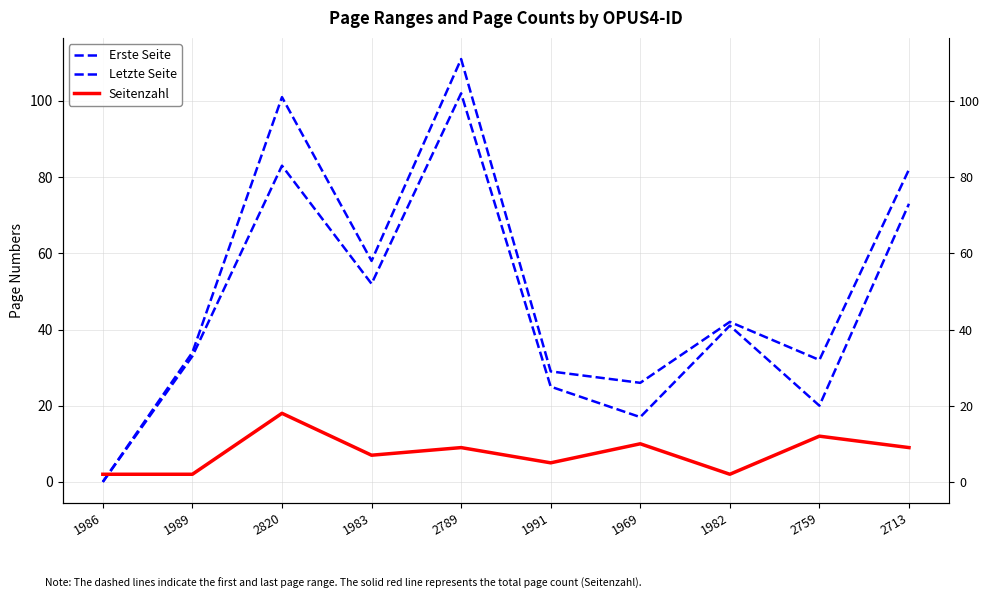

At 1982, list the series in order from smallest to largest.

Seitenzahl, Erste Seite, Letzte Seite